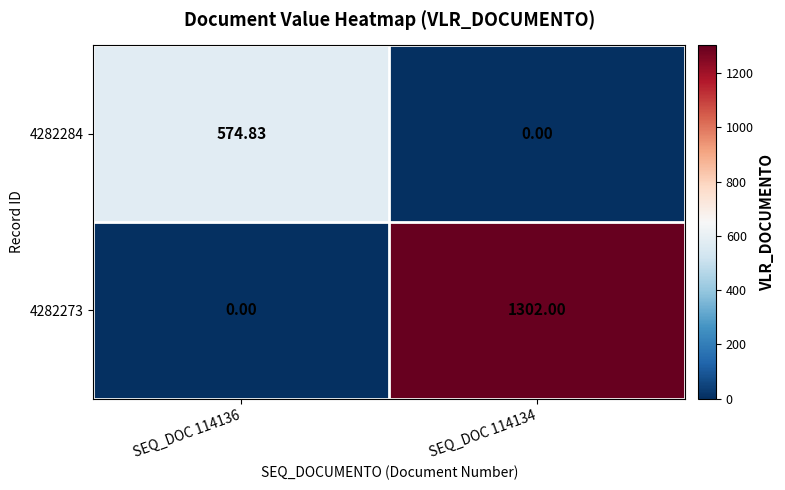

What is the maximum value shown in the chart?

1302.0